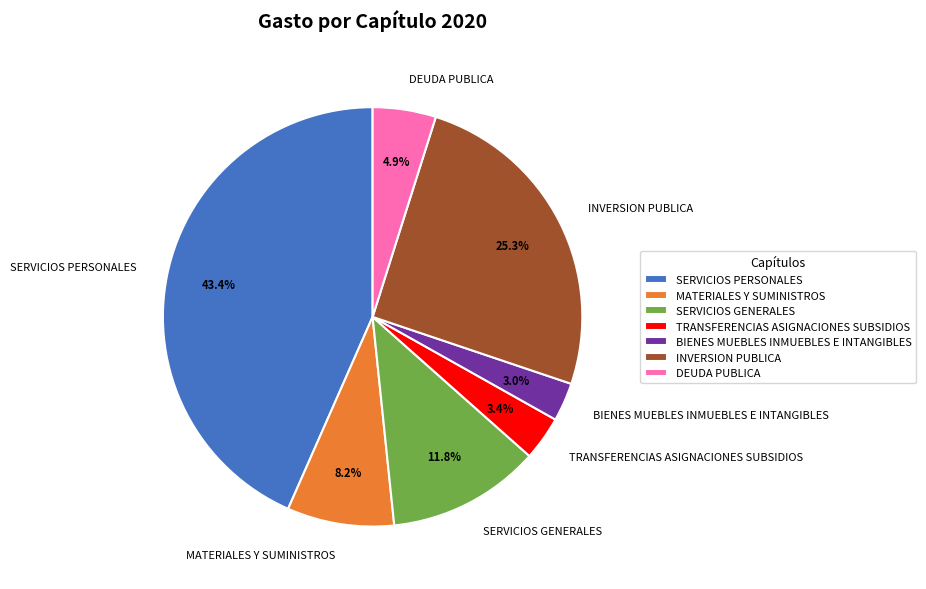

To the nearest percent, what is the combined percentage of INVERSION PUBLICA and TRANSFERENCIAS ASIGNACIONES SUBSIDIOS?

29%